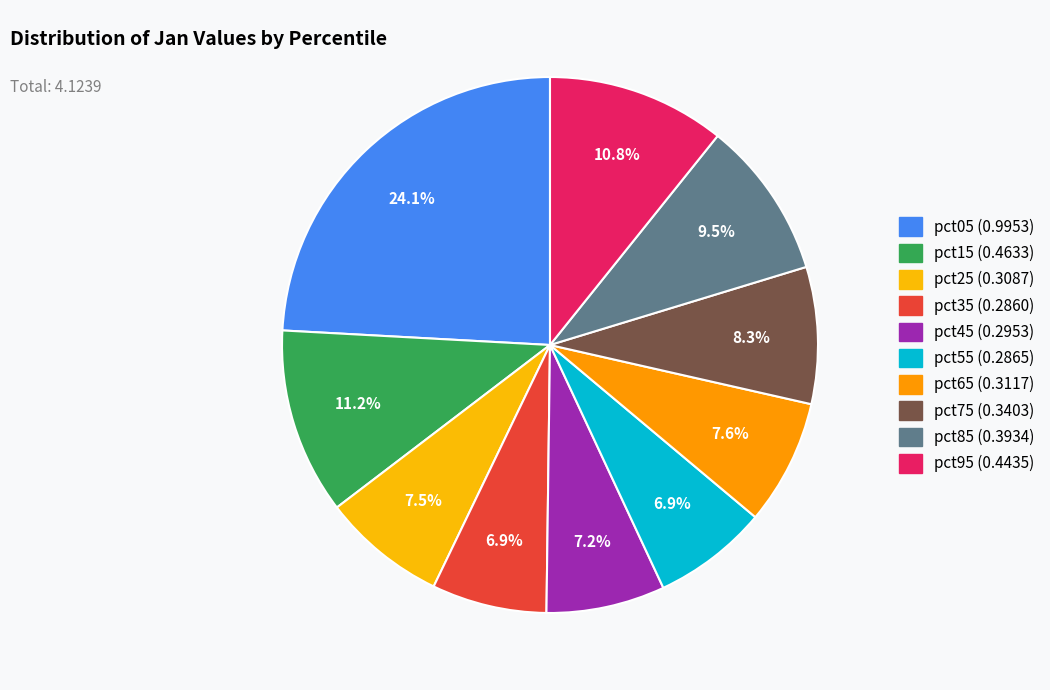

Is it true that pct45 is 7% of the pie?

True